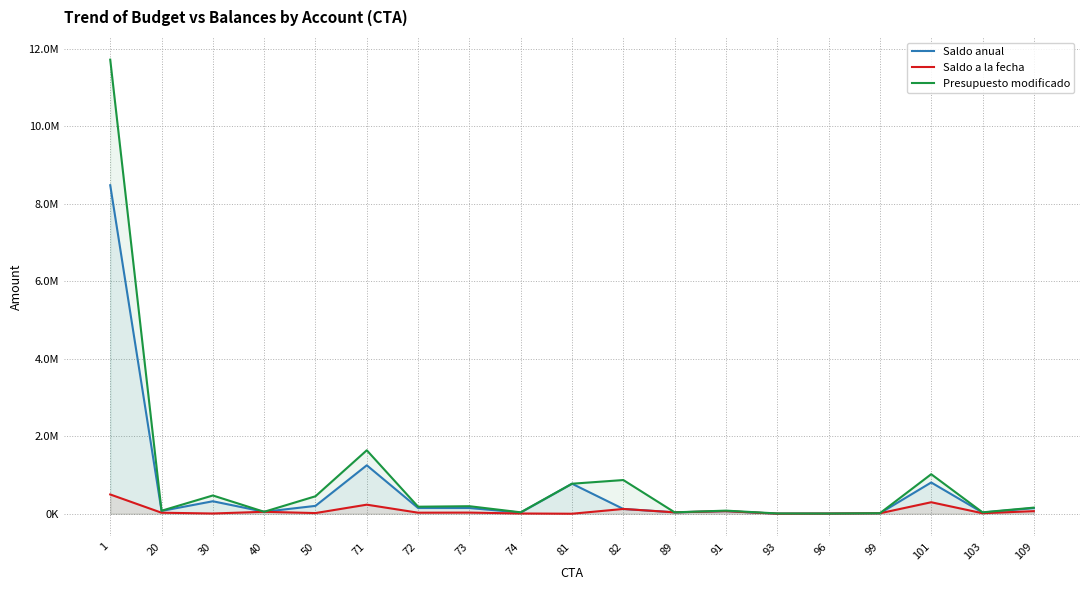

Rank the series by their maximum value, from lowest to highest.

Saldo a la fecha, Saldo anual, Presupuesto modificado